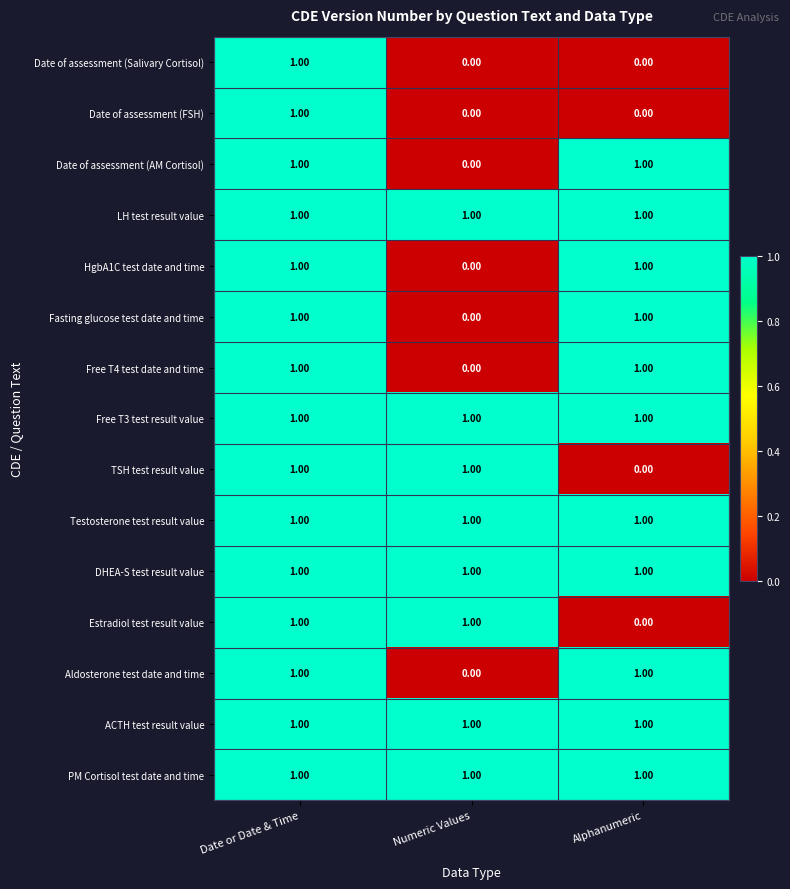

What is the total value across all series at Numeric Values?

8